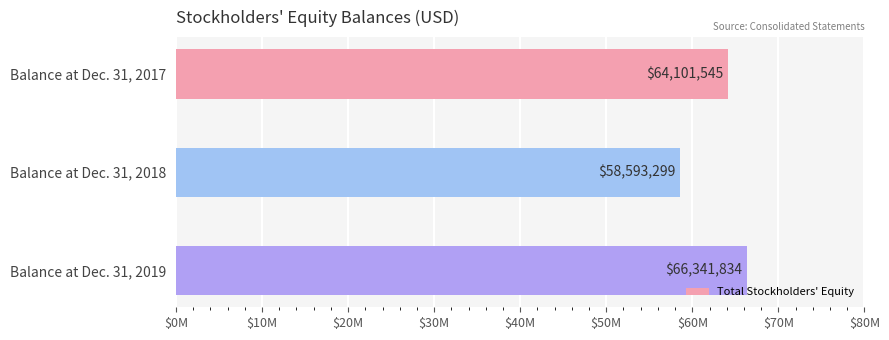

Does the chart contain any negative values?

No